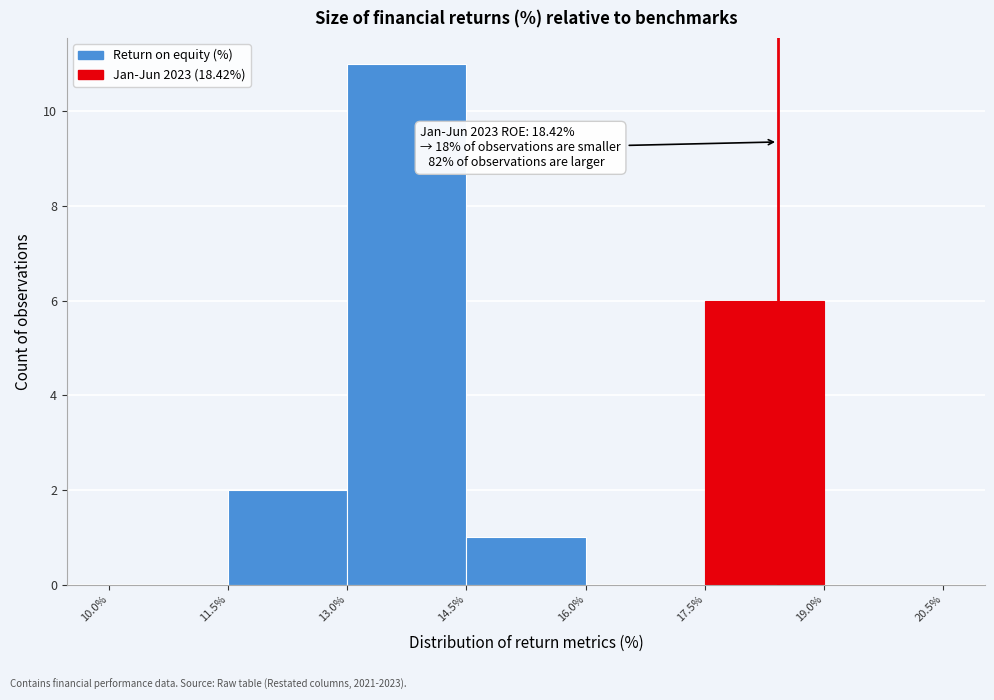

Which range on the x-axis has the tallest bar?

13.0% to 14.5%